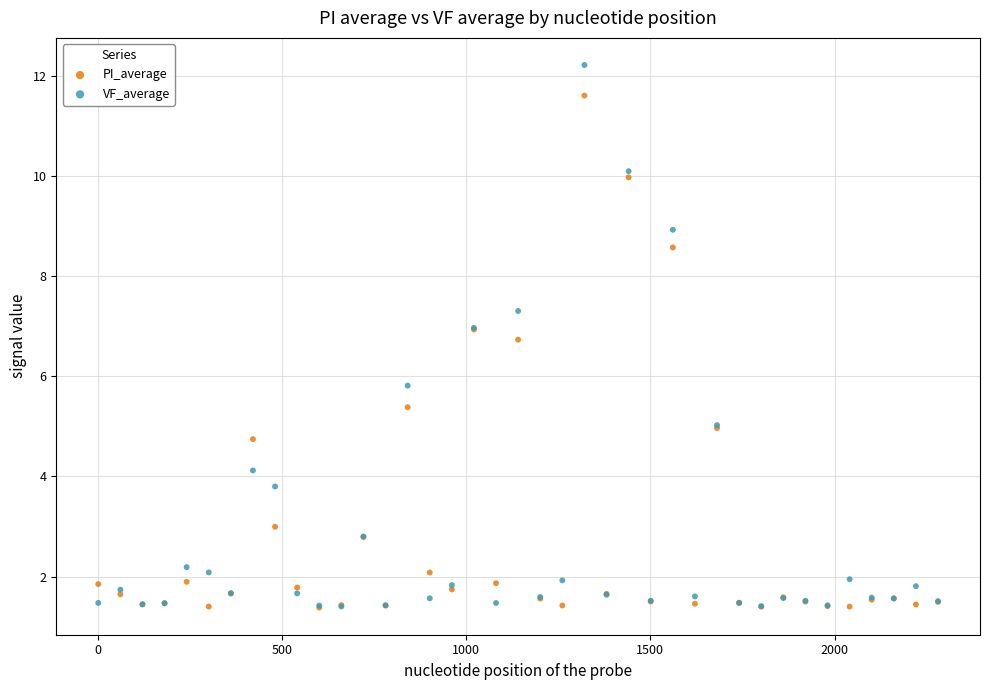

In the PI_average series, what Y value is closest to 6?

5.4